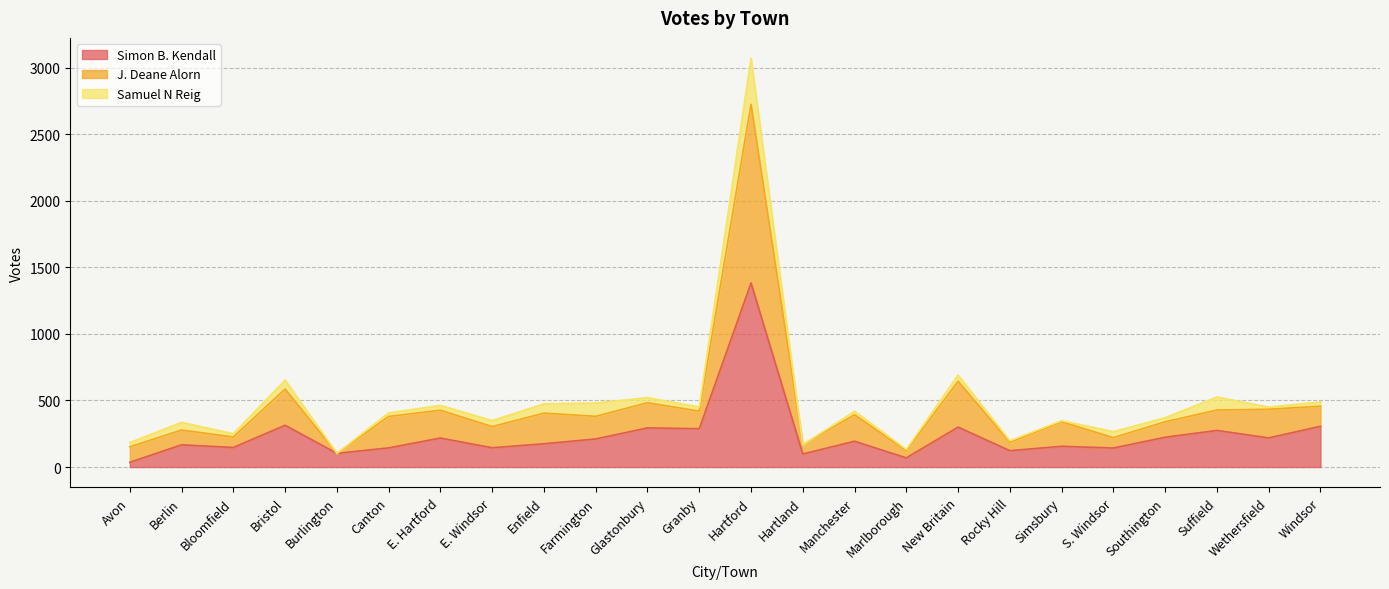

At which category is the sum across all series the highest?

Hartford